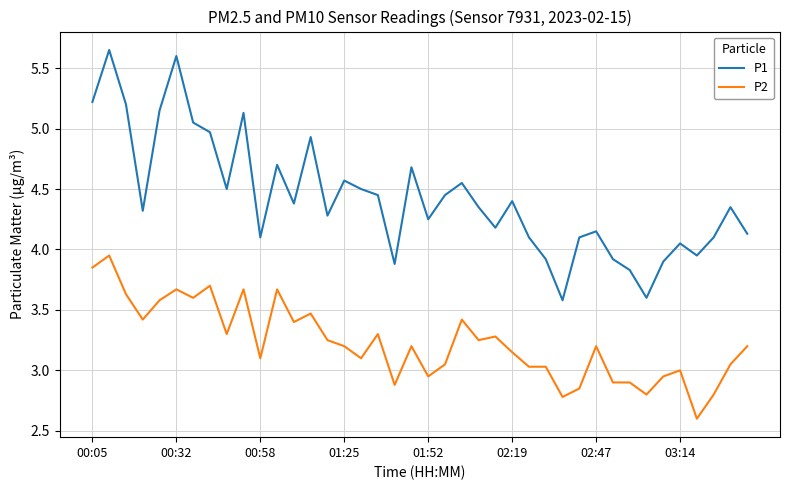

Rank the series by their maximum value, from highest to lowest.

P1, P2